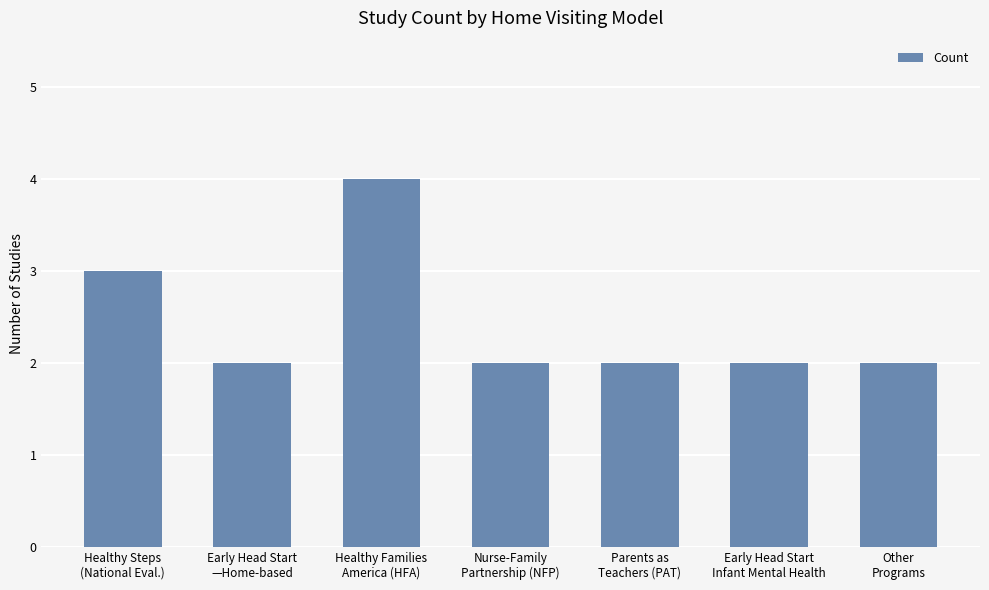

What is the greatest value displayed?

4